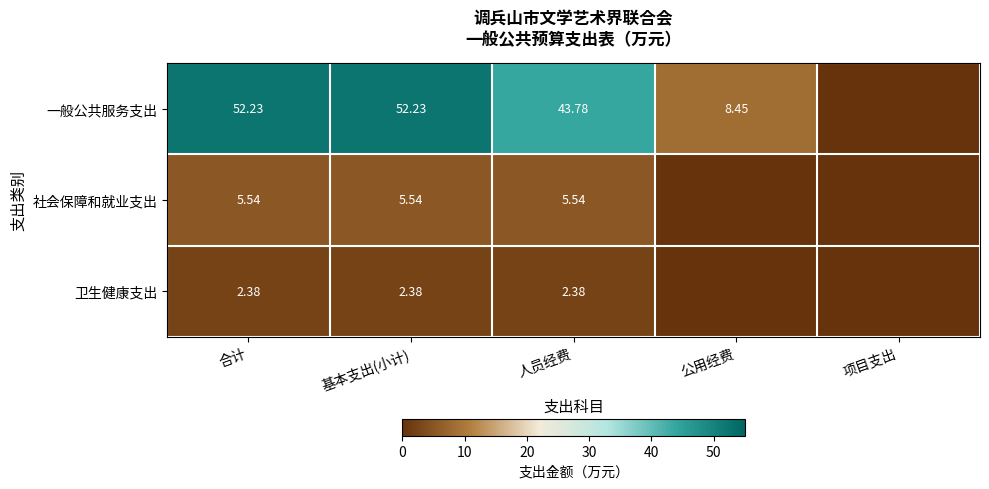

At 基本支出(小计), list the series in order from smallest to largest.

卫生健康支出, 社会保障和就业支出, 一般公共服务支出